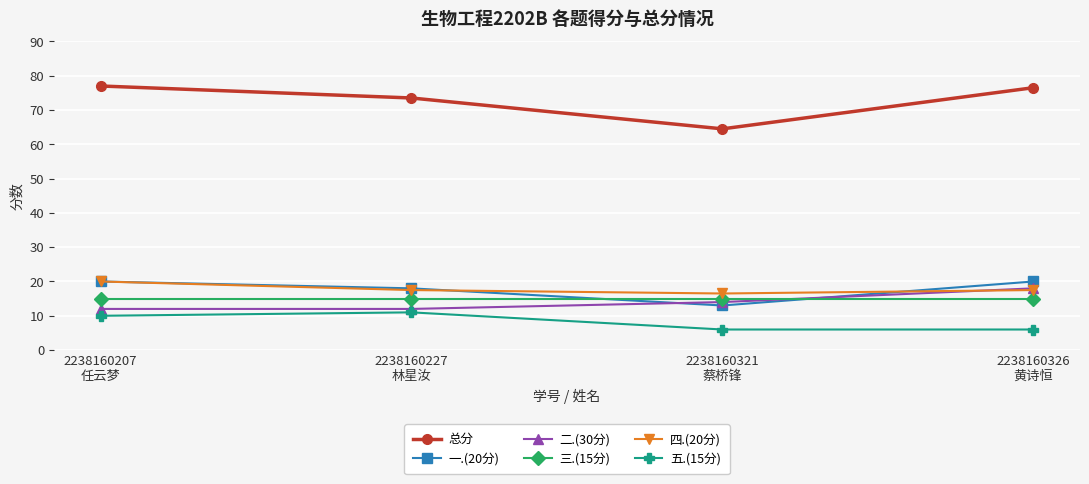

True or false: 一.(20分) has a value of 33.4 at 2238160326
黄诗恒.

False